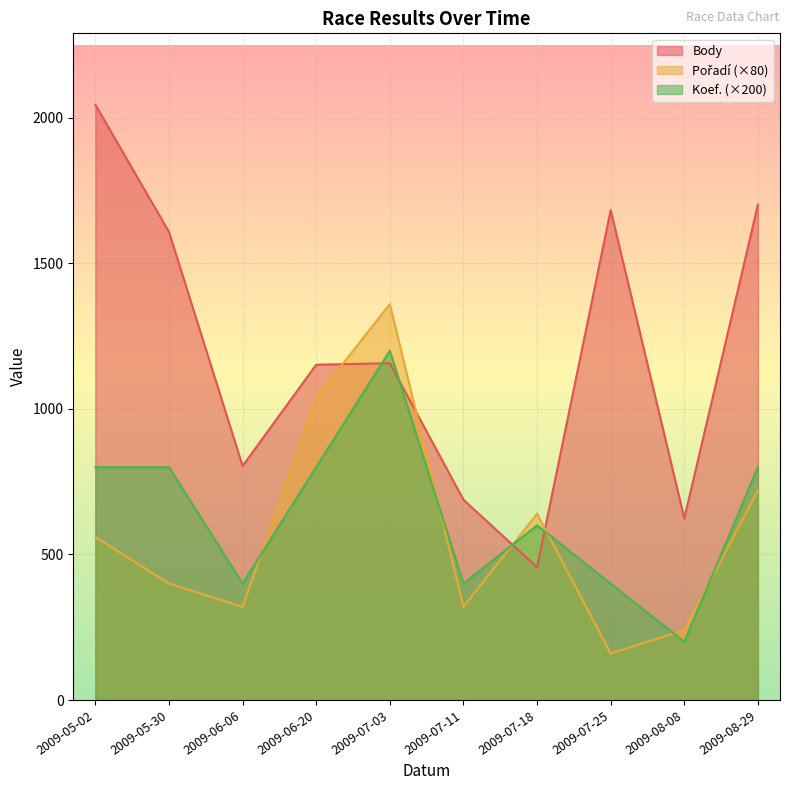

What is the greatest value displayed?

2045